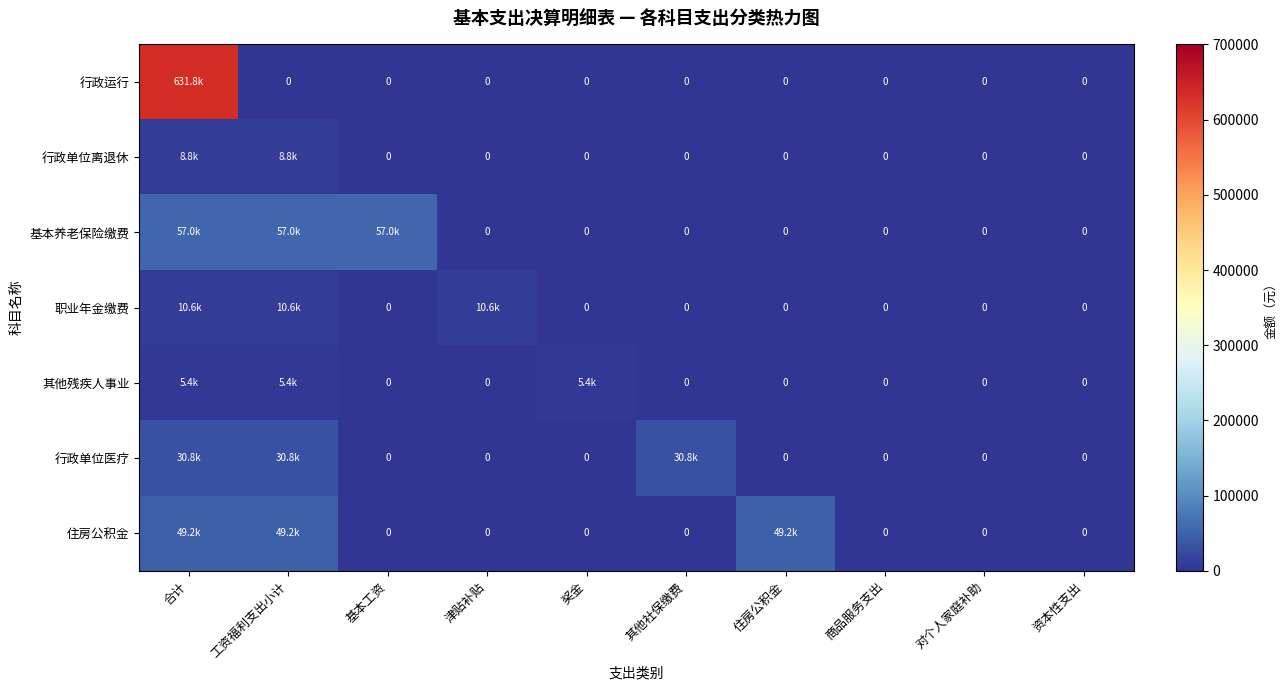

Rank the categories by 行政单位离退休 value from highest to lowest.

合计, 工资福利支出小计, 基本工资, 津贴补贴, 奖金, 其他社保缴费, 住房公积金, 商品服务支出, 对个人家庭补助, 资本性支出